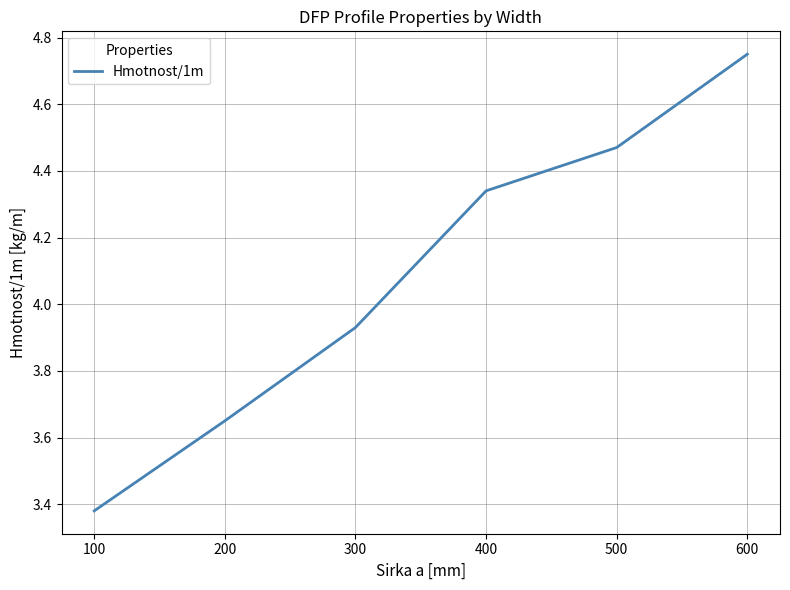

Where does the data first go above 4?

400